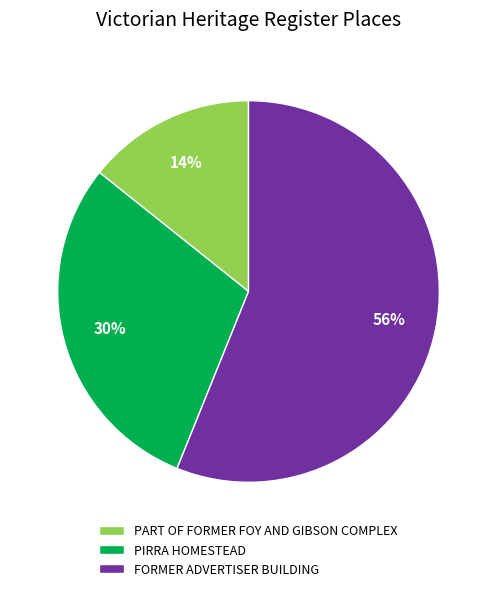

Between PIRRA HOMESTEAD and FORMER ADVERTISER BUILDING, which is larger?

FORMER ADVERTISER BUILDING